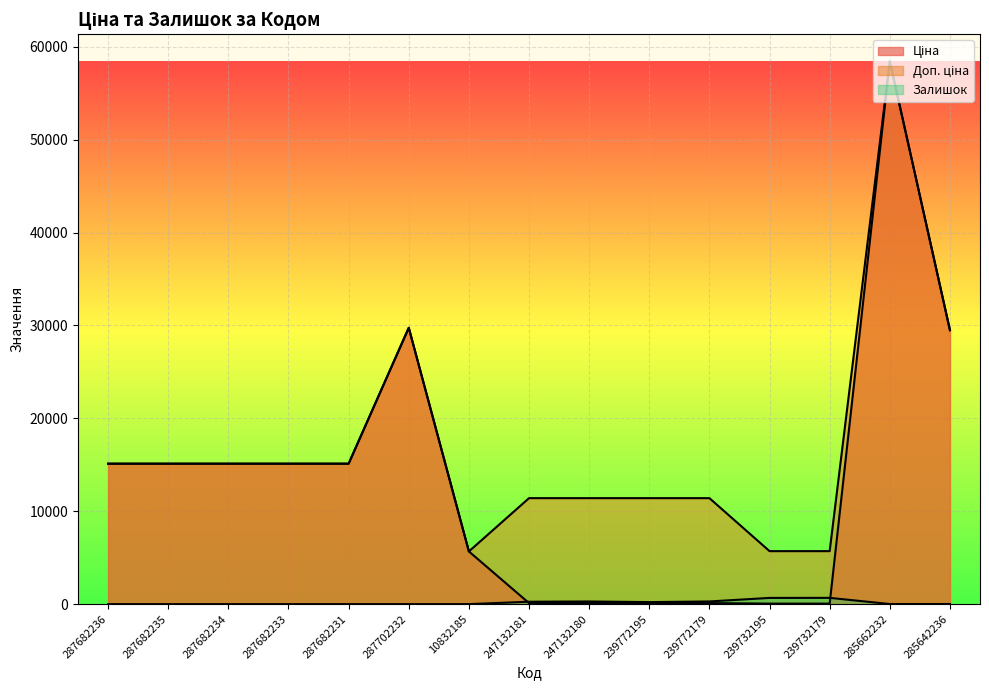

How many positive values does the Залишок series have?

9